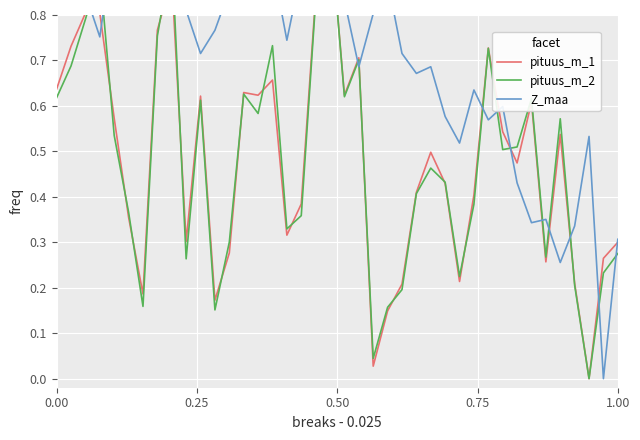

What is the average value of the Z_maa series?

0.7